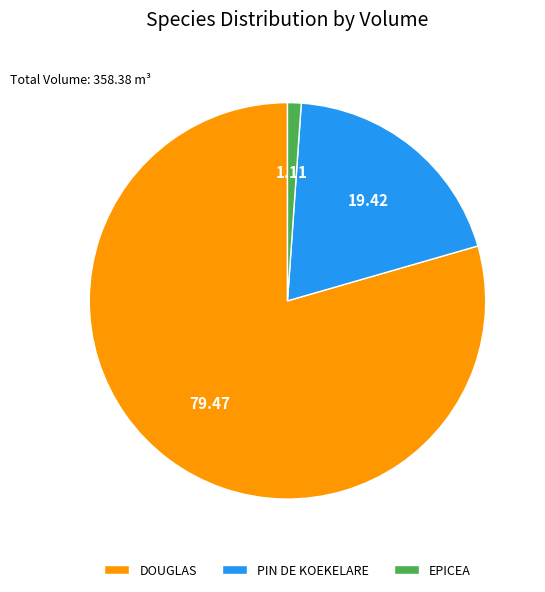

Is there a majority slice in this chart?

Yes